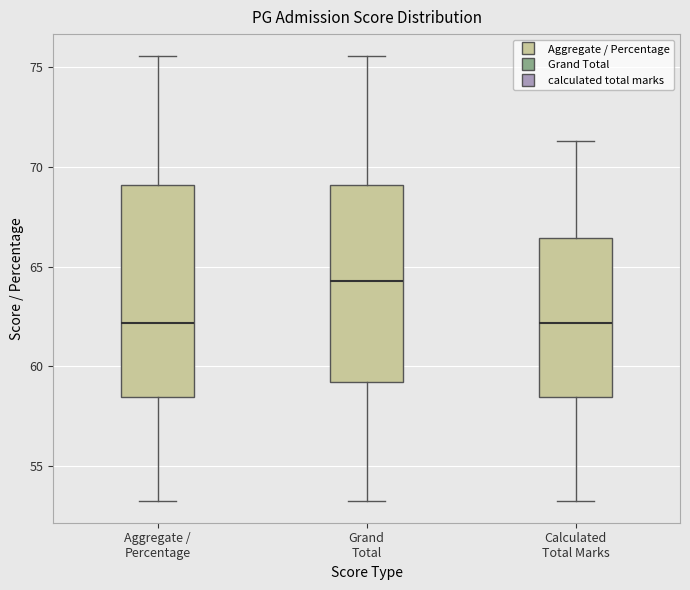

Which box is the tallest, from its lower edge to its upper edge?

Aggregate / Percentage